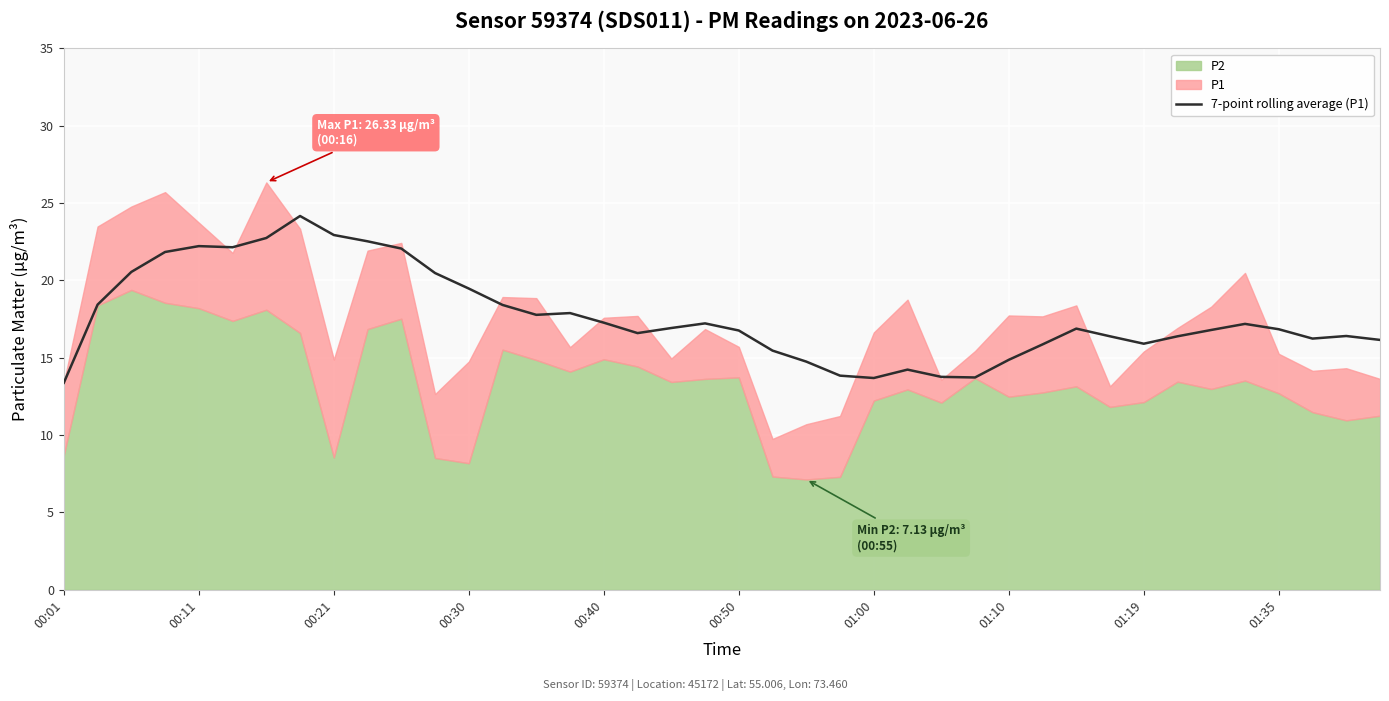

What is the highest value of the 7-point rolling average (P1) series?

24.2